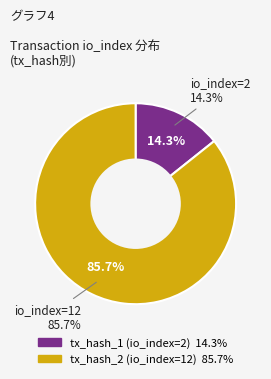

Approximately how many times larger is the value at tx_hash_2 (io_index=12) compared to tx_hash_1 (io_index=2)?

6.0